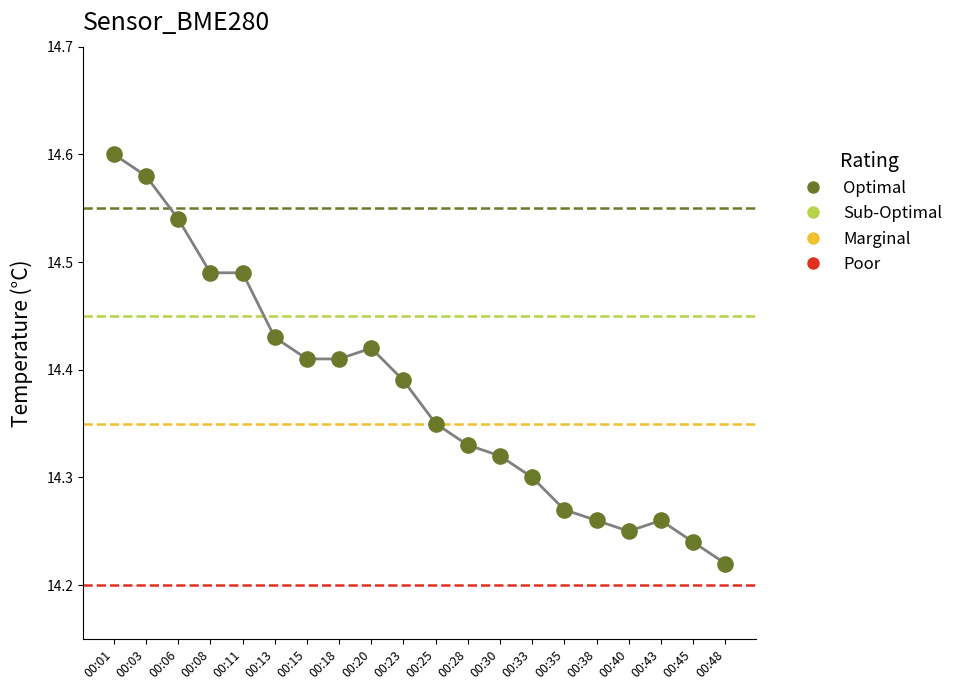

What is the range of Y values (max minus min)?

0.4